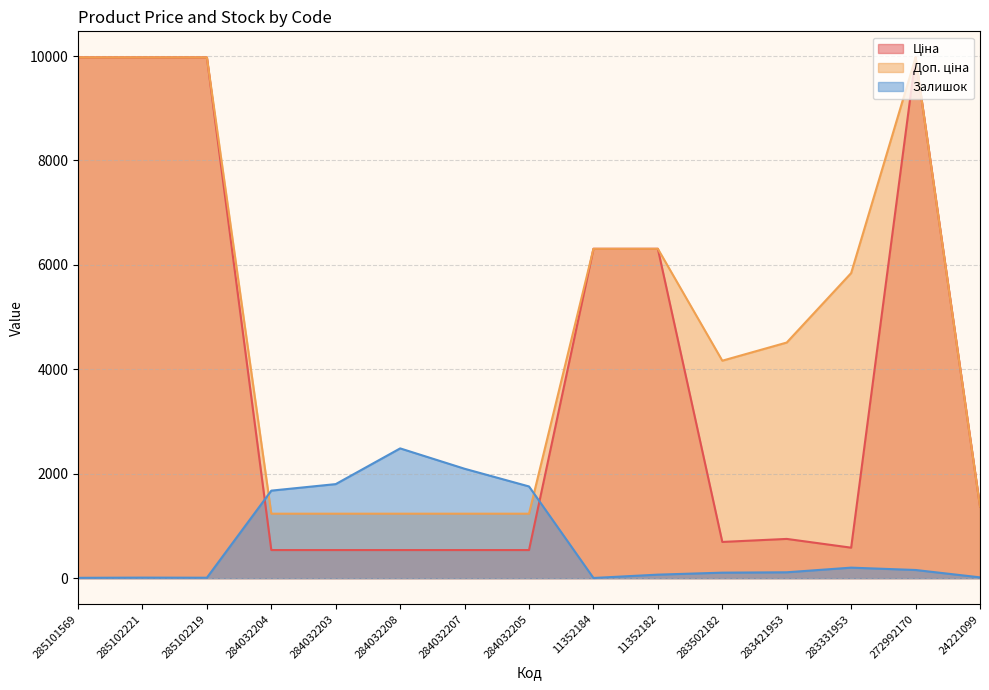

At which label does Доп. ціна reach its minimum?

284032204